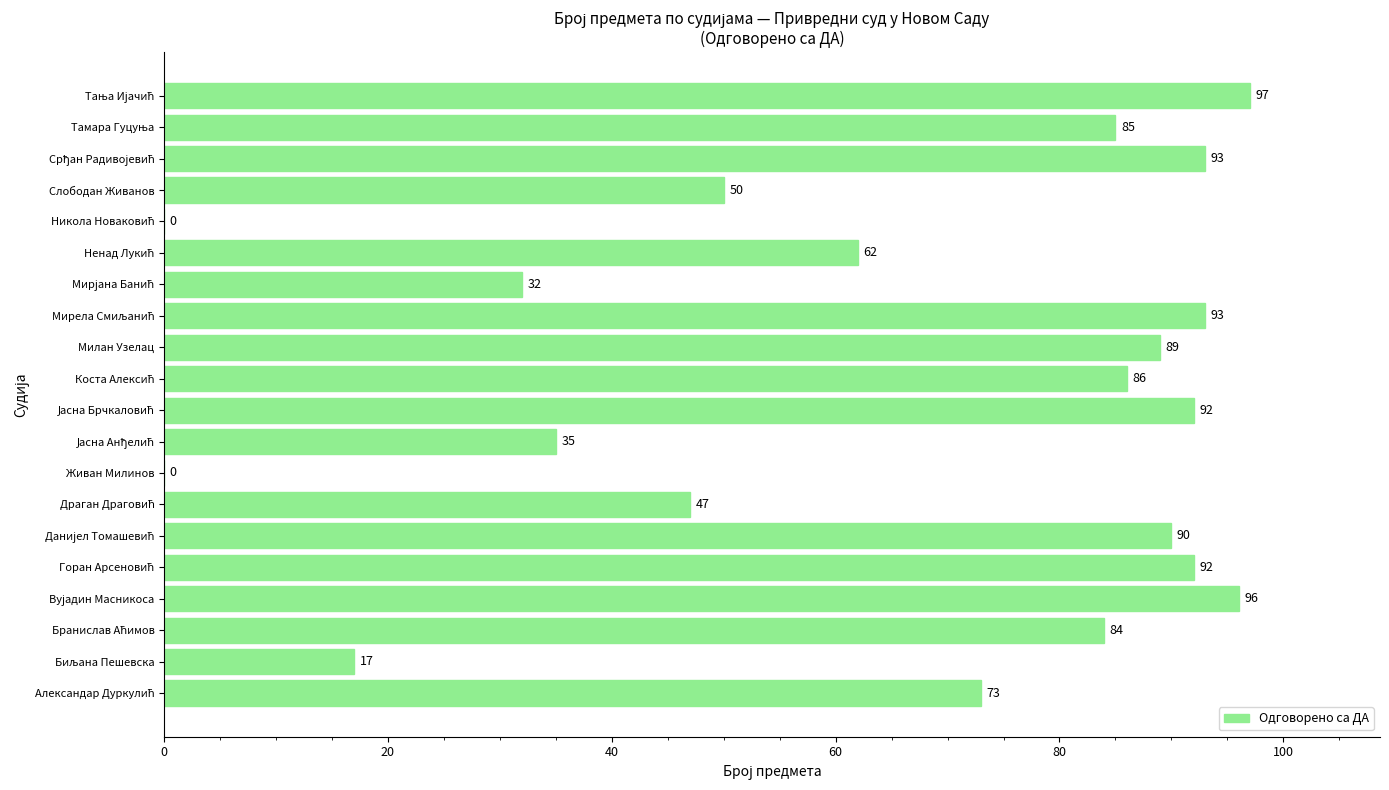

What is the sum of all values?

1313